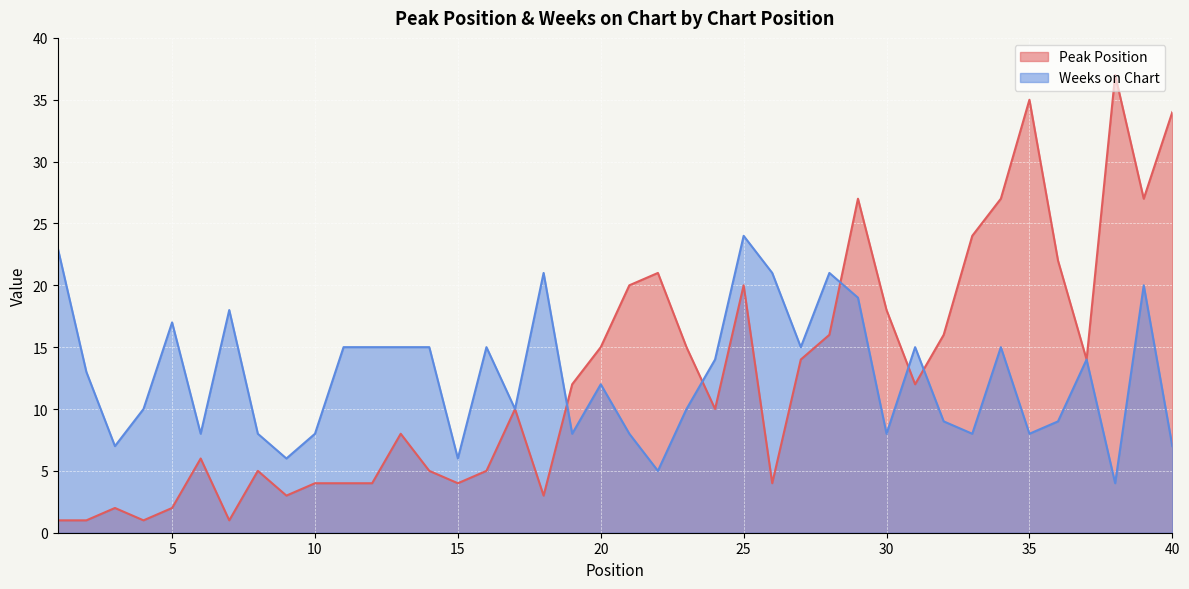

After their last crossing, which series has the higher values: Weeks on Chart or Peak Position?

Peak Position